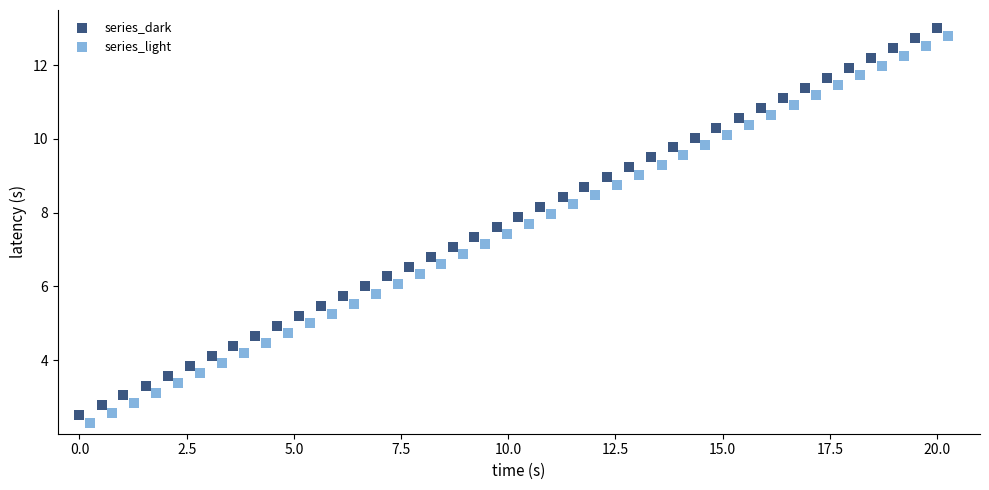

Which series contains the lowest Y value?

series_light